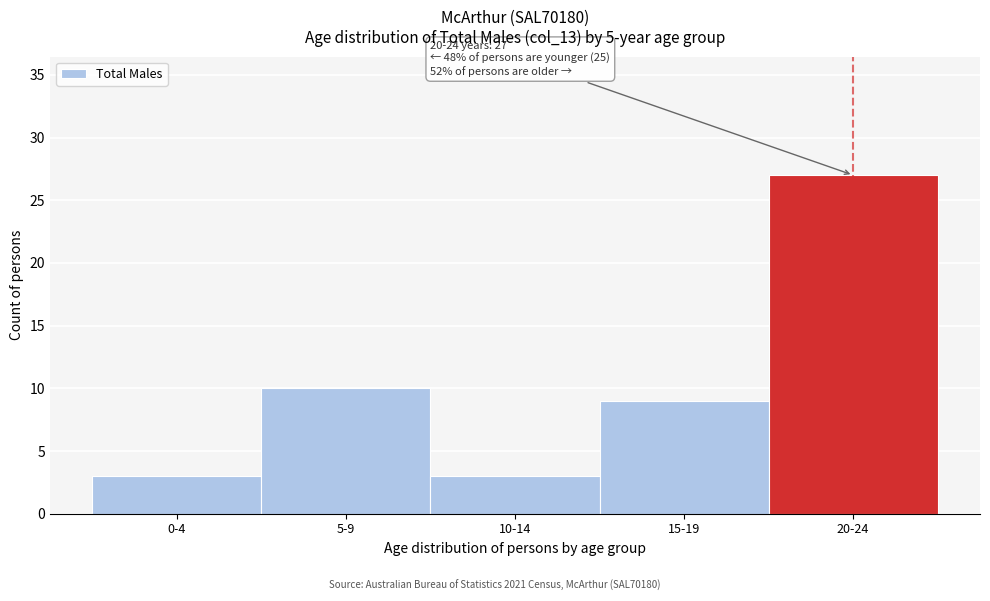

Reading left to right, list all the values displayed in this chart.

0-4=3	5-9=10	10-14=3	15-19=9	20-24=27